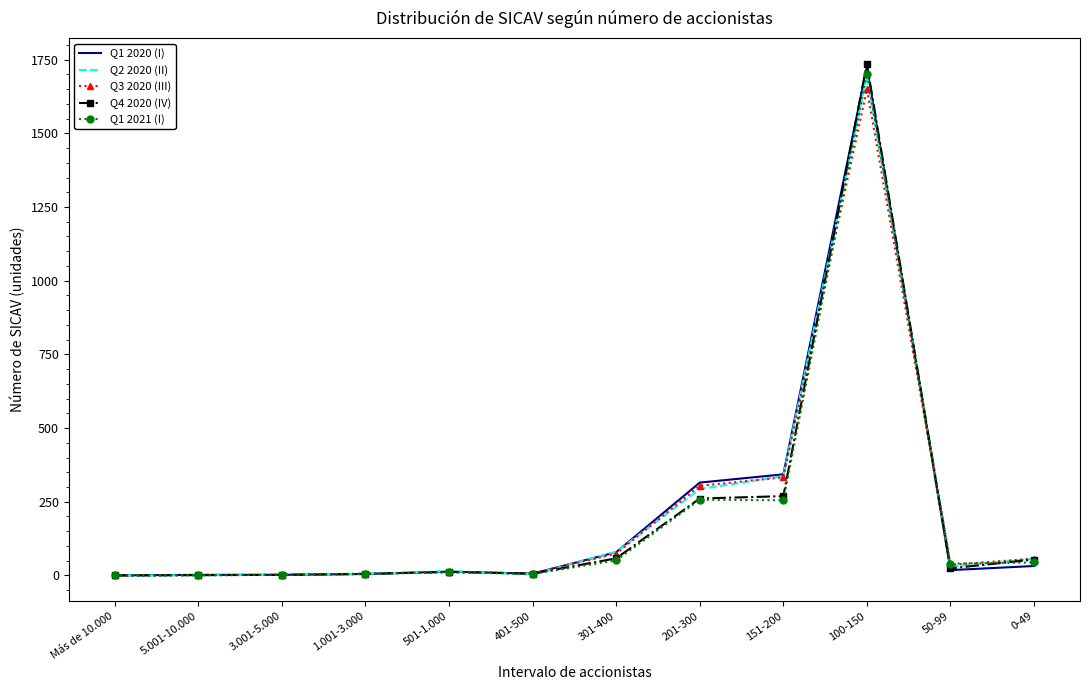

The Q1 2020 (I) series shows 1178 at 100-150. True or false?

False